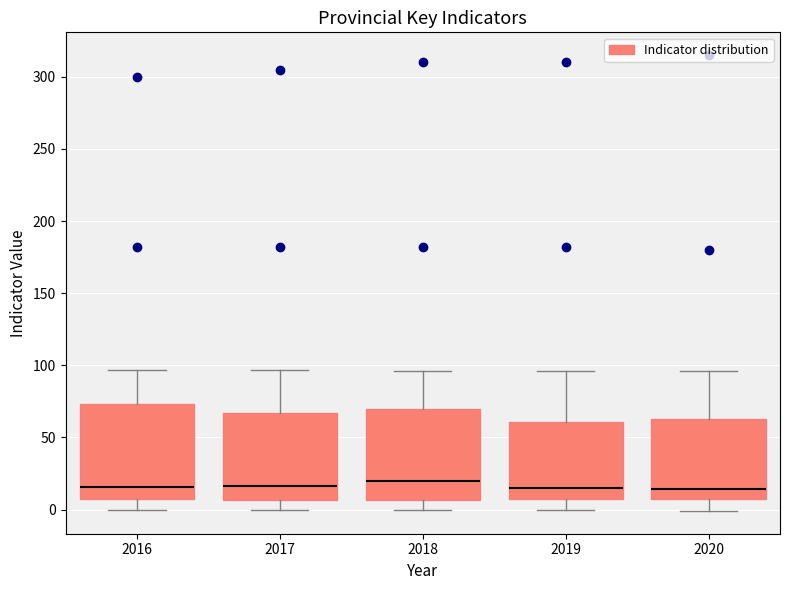

Reading left to right, read every box against the y-axis: the position of its median line, the range the box covers, and the ends of its whiskers. The values are not printed on the chart, so give them approximately, as read against the axis.

2016: median 15, box 5 to 75, whiskers 0 to 95
2017: median 15, box 5 to 65, whiskers 0 to 95
2018: median 20, box 5 to 70, whiskers 0 to 95
2019: median 15, box 5 to 60, whiskers 0 to 95
2020: median 15, box 5 to 65, whiskers 0 to 95